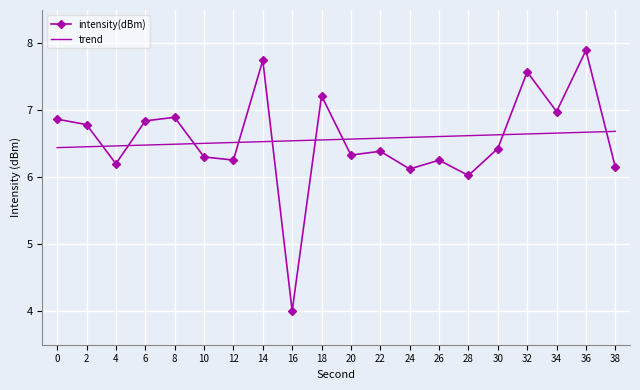

Is the value of trend at 0 greater than the value of intensity(dBm) at 10?

Yes